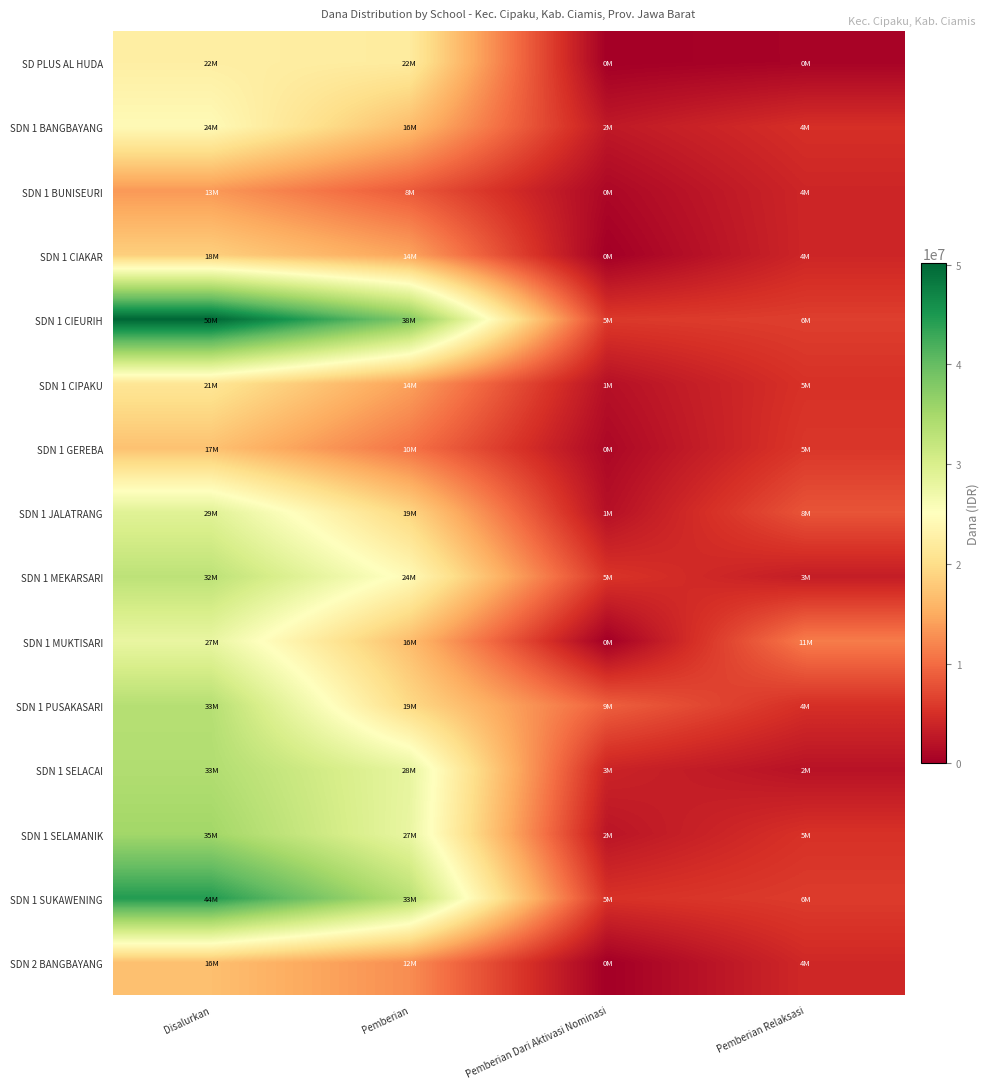

At which category does the chart reach its minimum across all series?

Pemberian Dari Aktivasi Nominasi